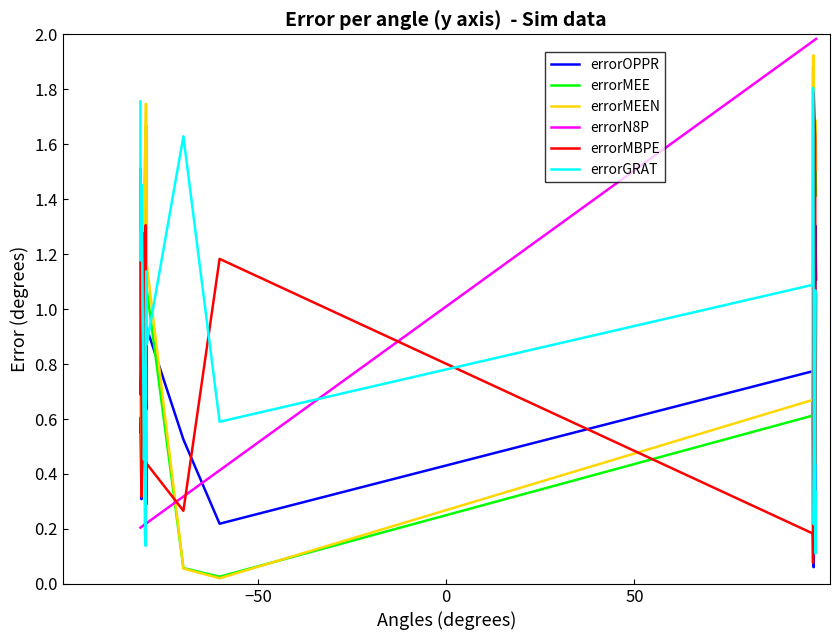

How many times do errorN8P and errorMBPE cross each other?

5